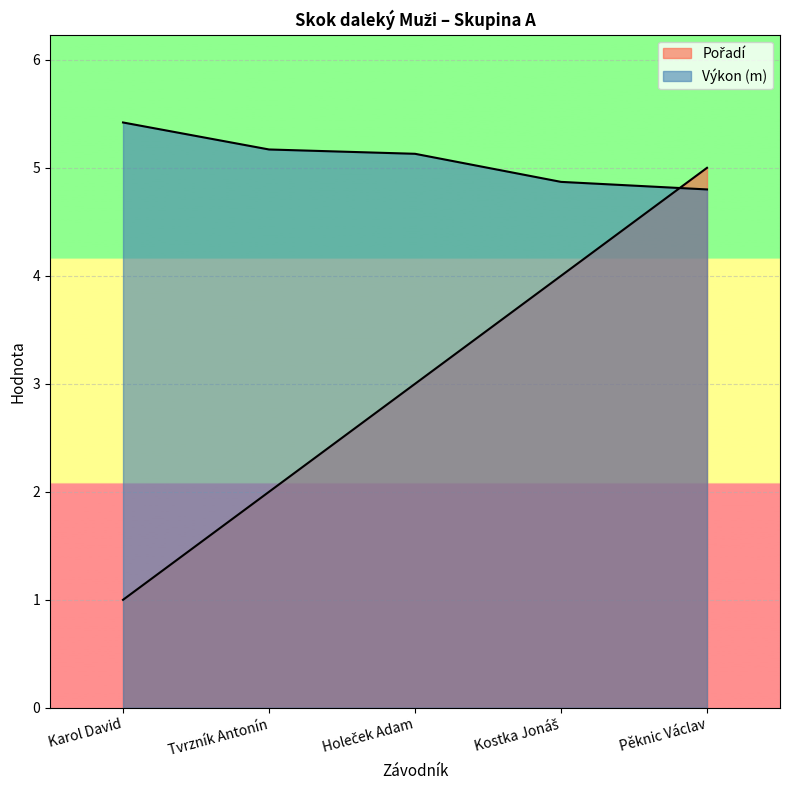

Which series has the widest spread of values?

Pořadí